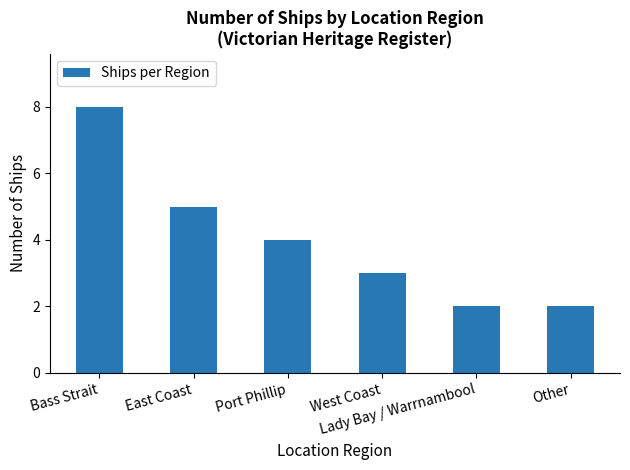

What is the difference between the maximum and minimum values?

6